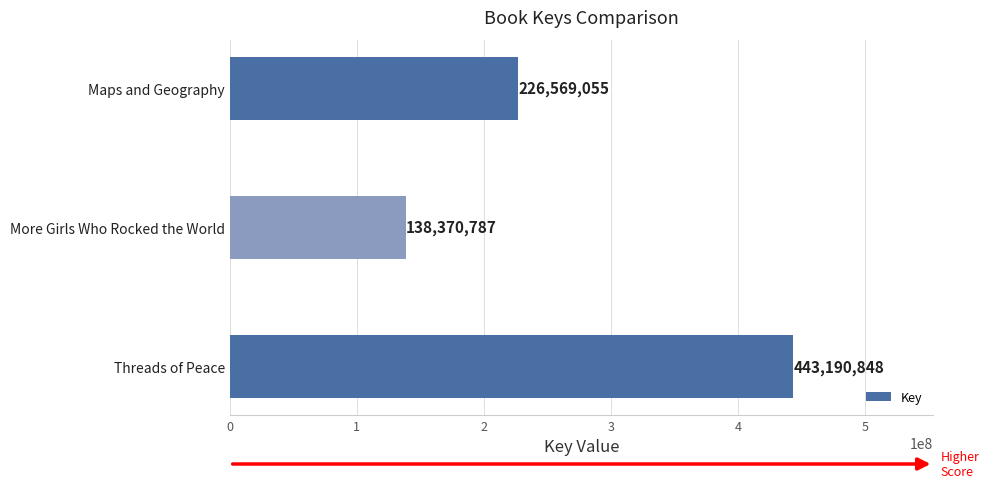

Count the number of data series in this chart.

1